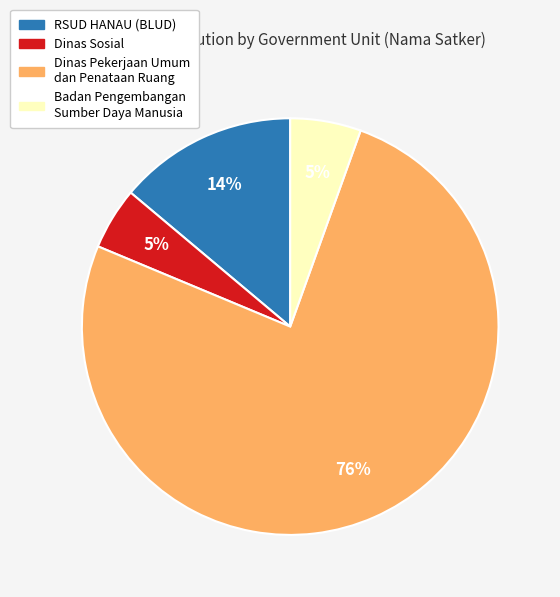

To the nearest percent, what is the difference between the largest and smallest slice percentages?

71%